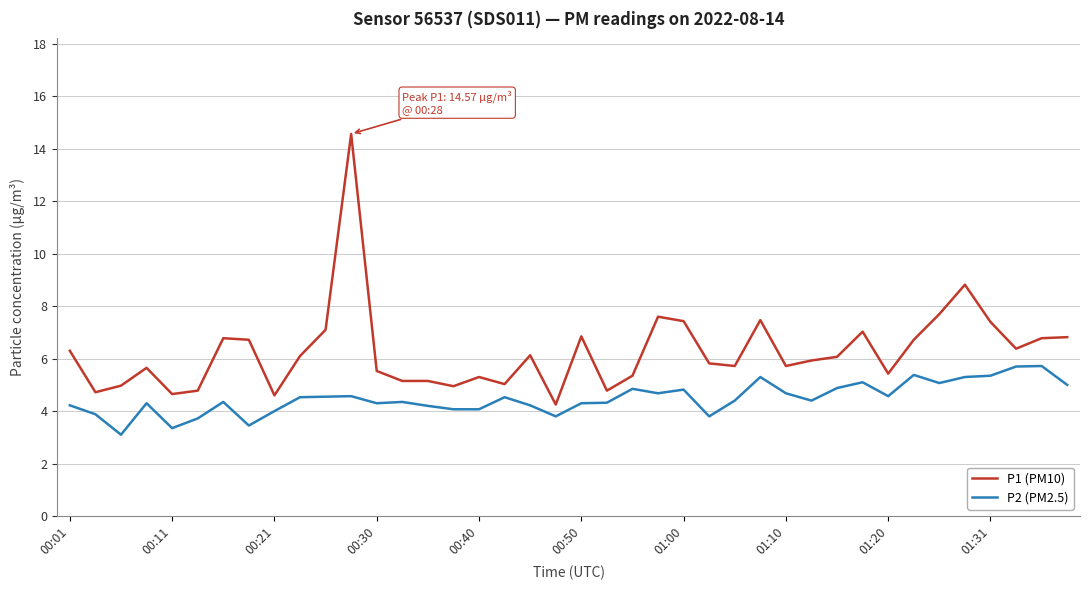

Which series has the largest total across all categories?

P1 (PM10)